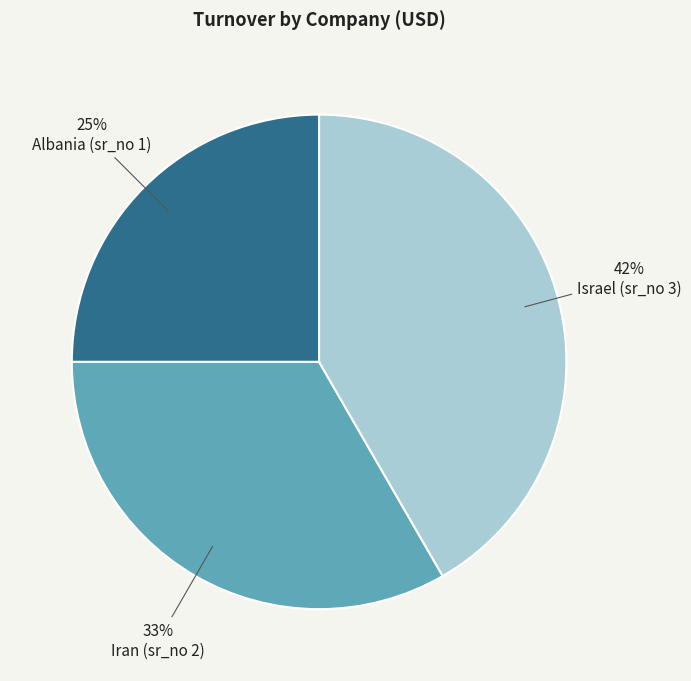

Combined, do Israel (sr_no 3) and Albania (sr_no 1) account for over 50%?

Yes